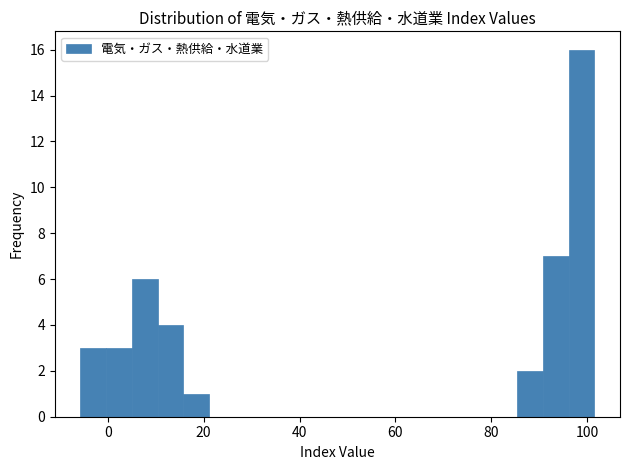

Around what value on the x-axis is the tallest bar? Give the approximate position of its centre, as read against the axis.

98